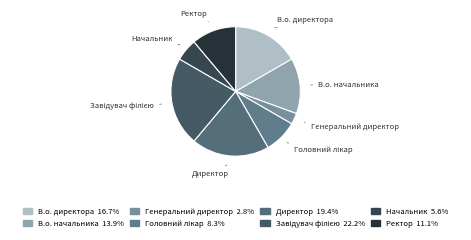

Does В.о. начальника represent more than half of the total?

No